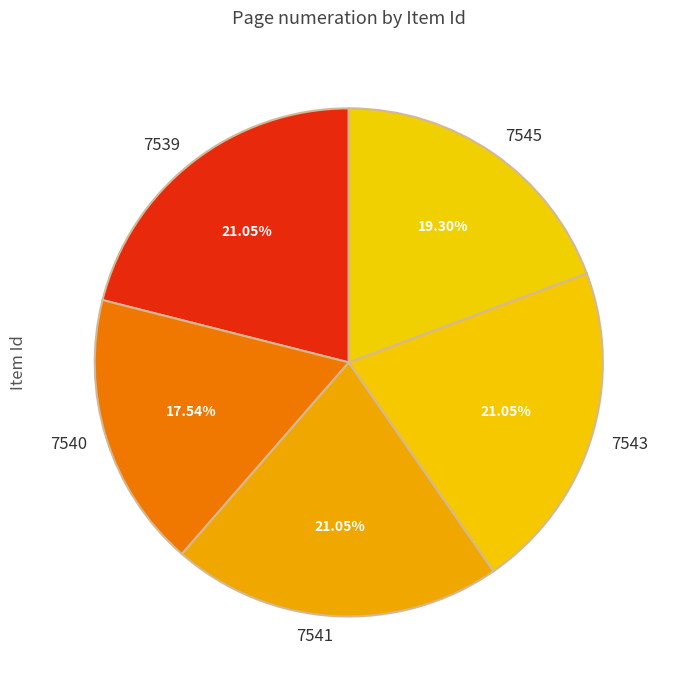

To the nearest percent, what portion does 7541 represent?

21%